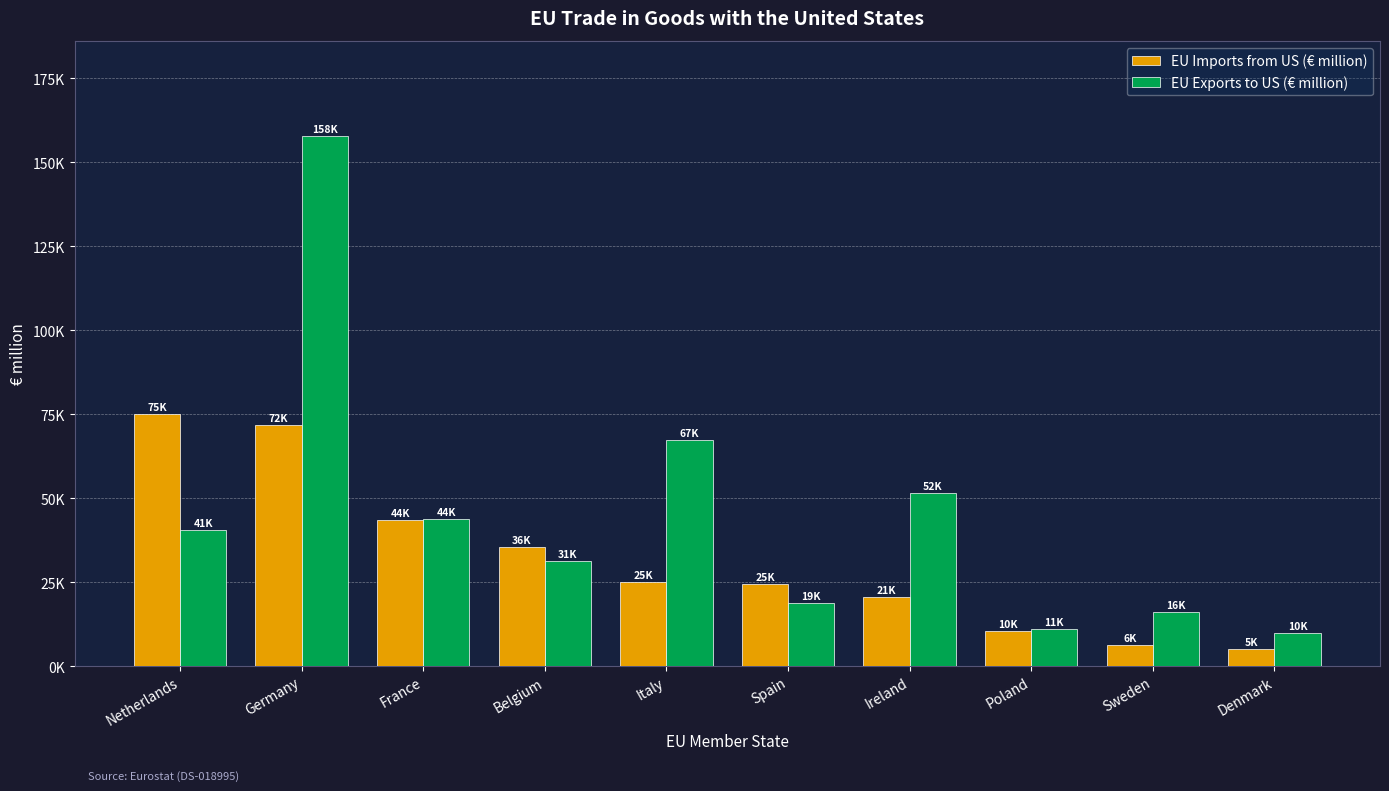

What are all the series names shown in the legend?

EU Imports from US (€ million), EU Exports to US (€ million)